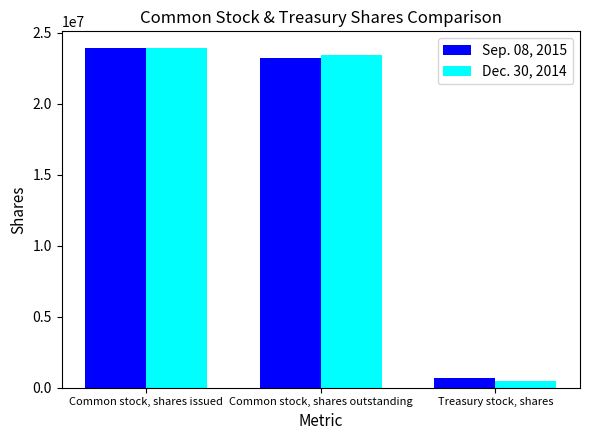

Count the number of data series in this chart.

2